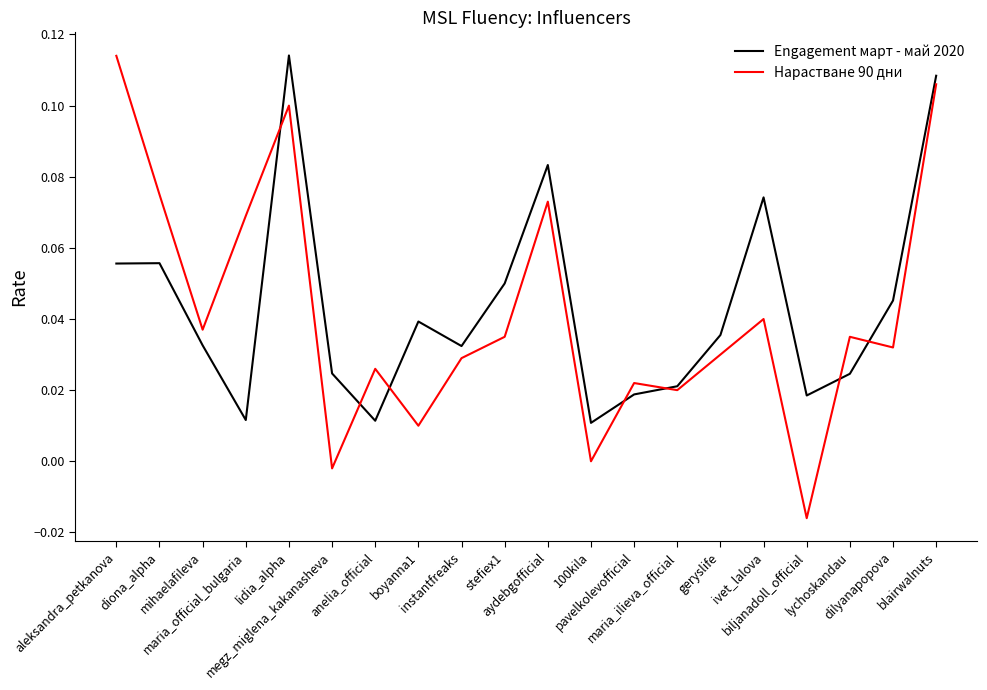

What are all the series names shown in the legend?

Engagement март - май 2020, Нарастване 90 дни